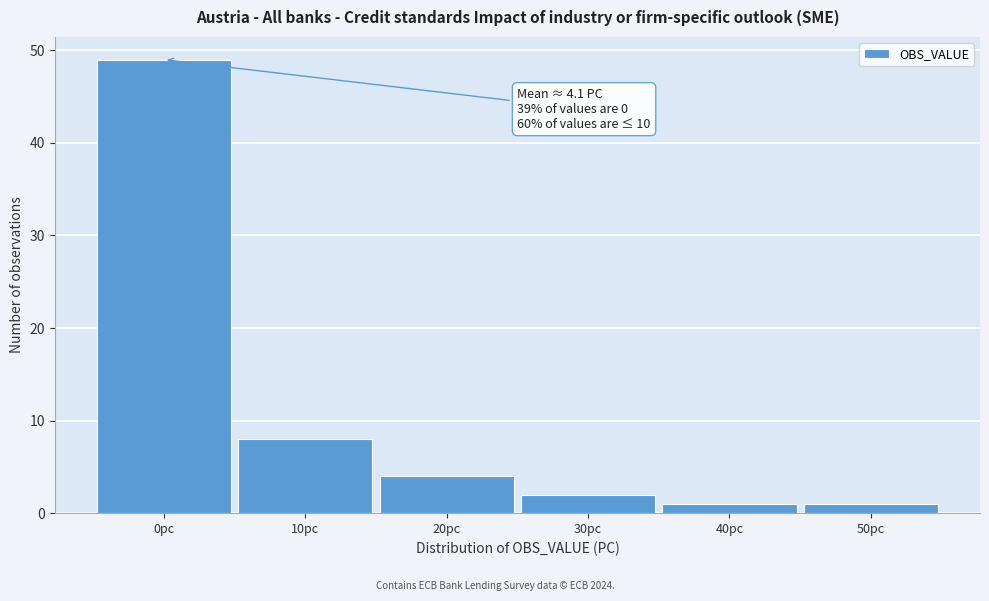

Which range on the x-axis has the tallest bar?

-5 to 5